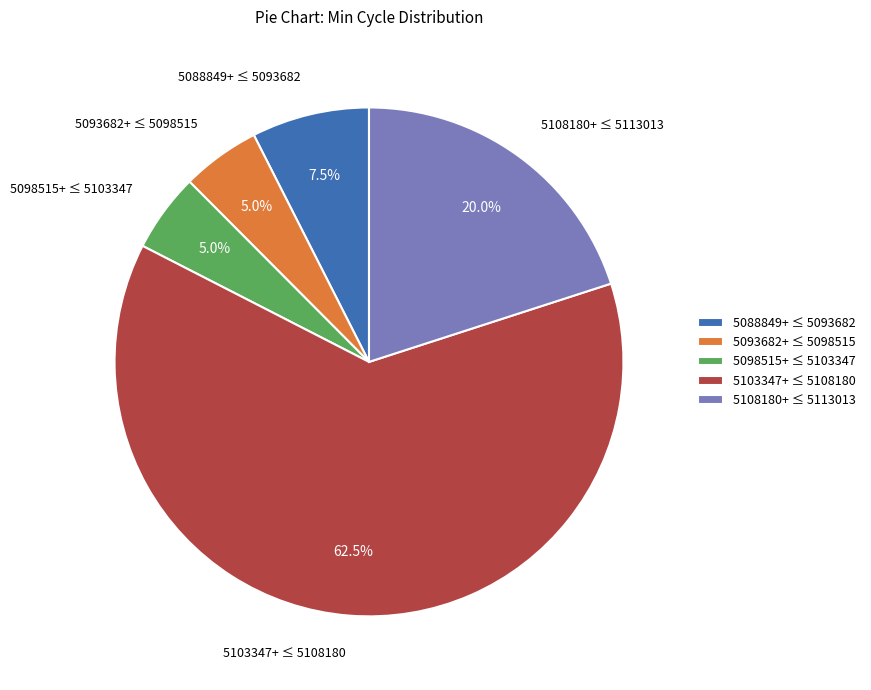

What portion of the pie excludes 5088849+ ≤ 5093682?

92.5%